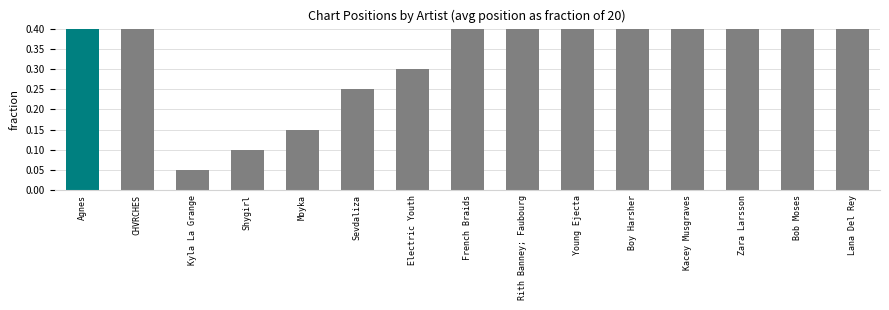

True or false: the data shows 0.1 at Shygirl.

True